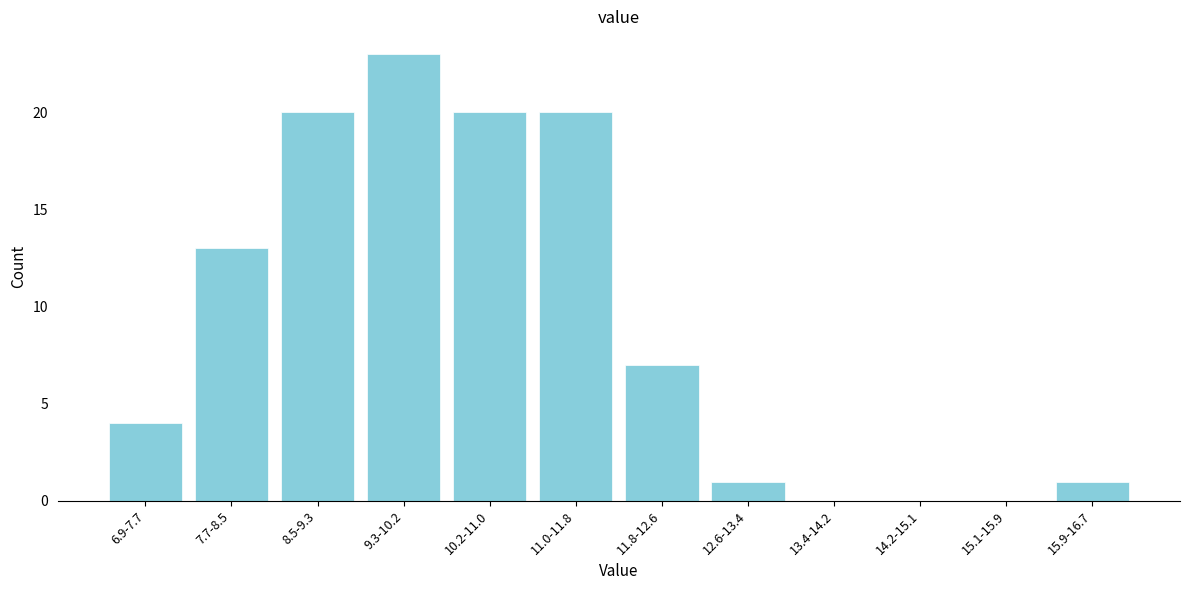

Reading left to right, list all the values displayed in this chart.

6.9-7.7=4	7.7-8.5=13	8.5-9.3=20	9.3-10.2=23	10.2-11.0=20	11.0-11.8=20	11.8-12.6=7	12.6-13.4=1	13.4-14.2=0	14.2-15.1=0	15.1-15.9=0	15.9-16.7=1